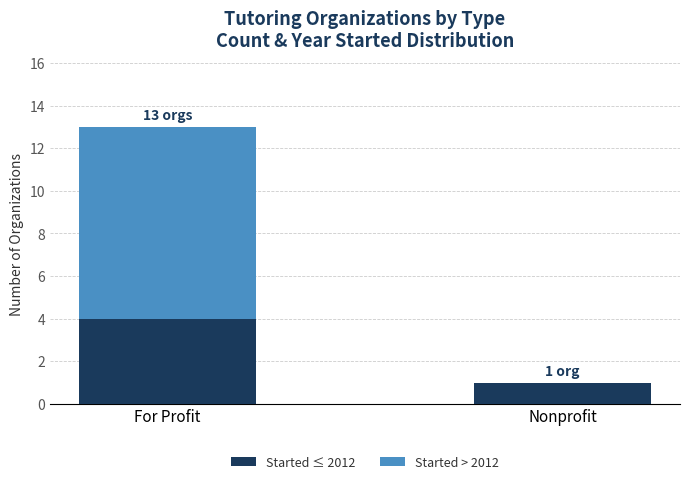

What is the difference between the Started ≤ 2012 values at Nonprofit and For Profit?

3